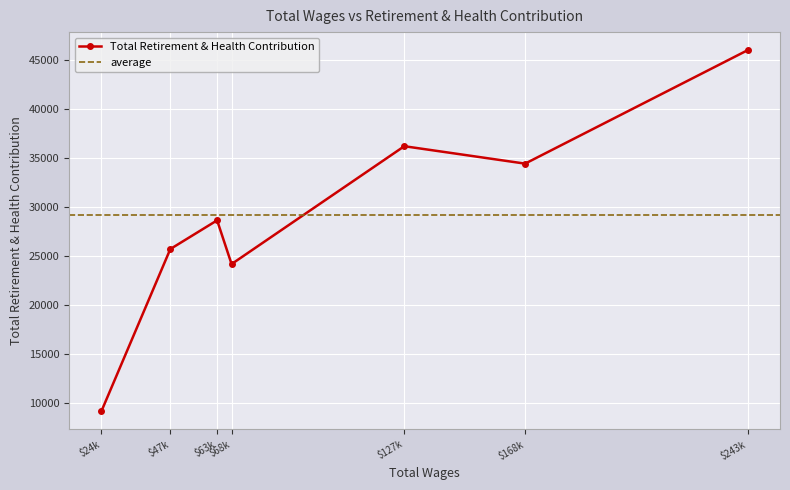

At which label does Total Retirement & Health Contribution reach its minimum?

$24k